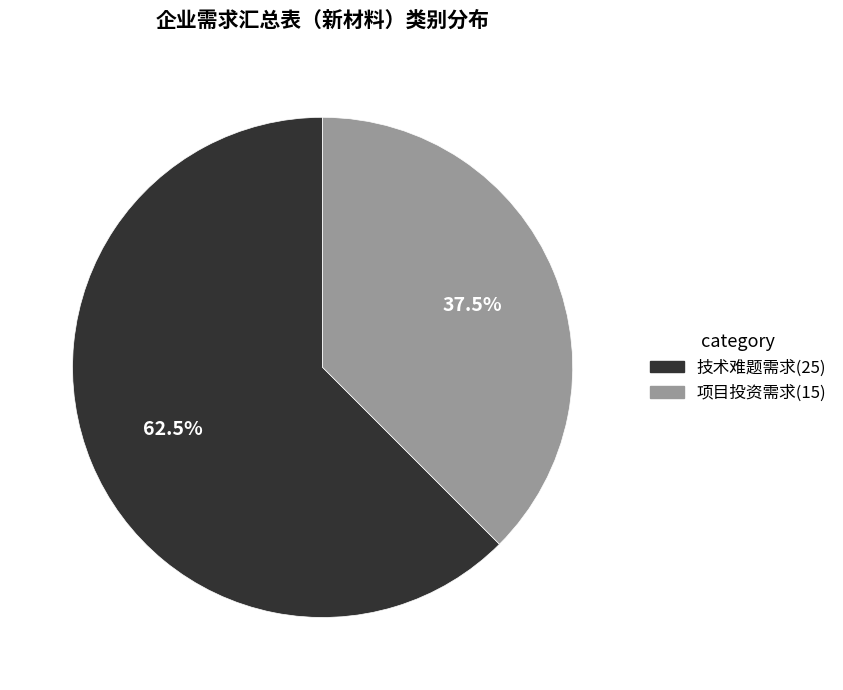

Which has a higher value, 项目投资需求 or 技术难题需求?

技术难题需求